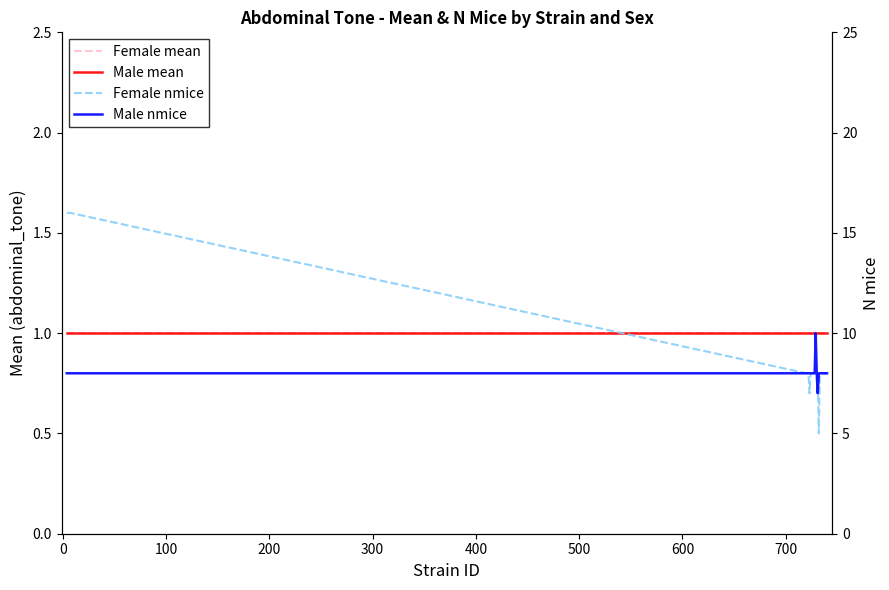

Is this an area chart (filled region under the line)?

No